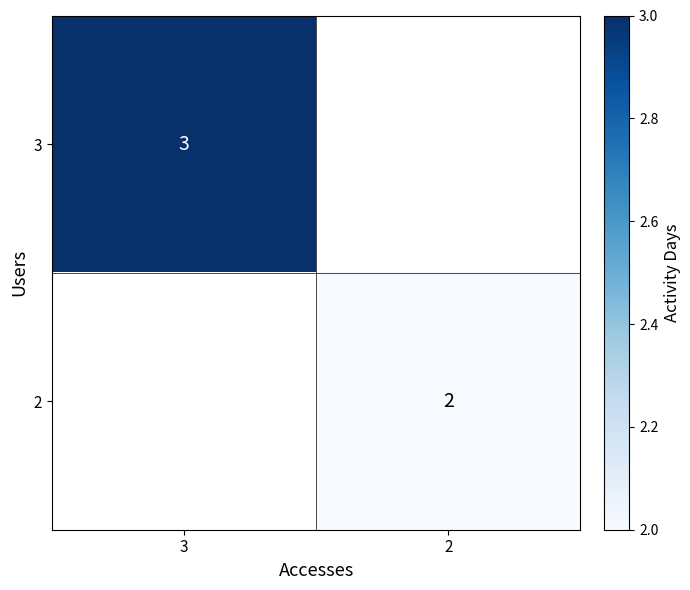

The 3 series shows 1 at 3. True or false?

False